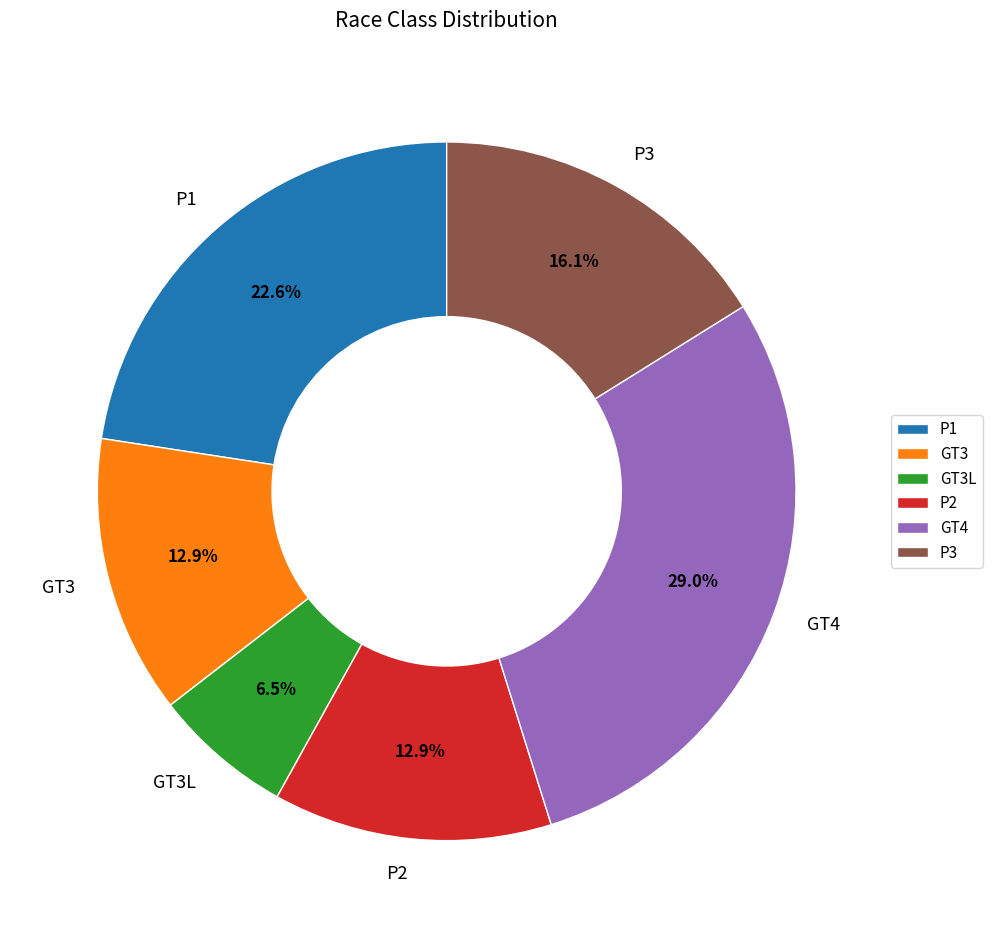

Is there a majority slice in this chart?

No